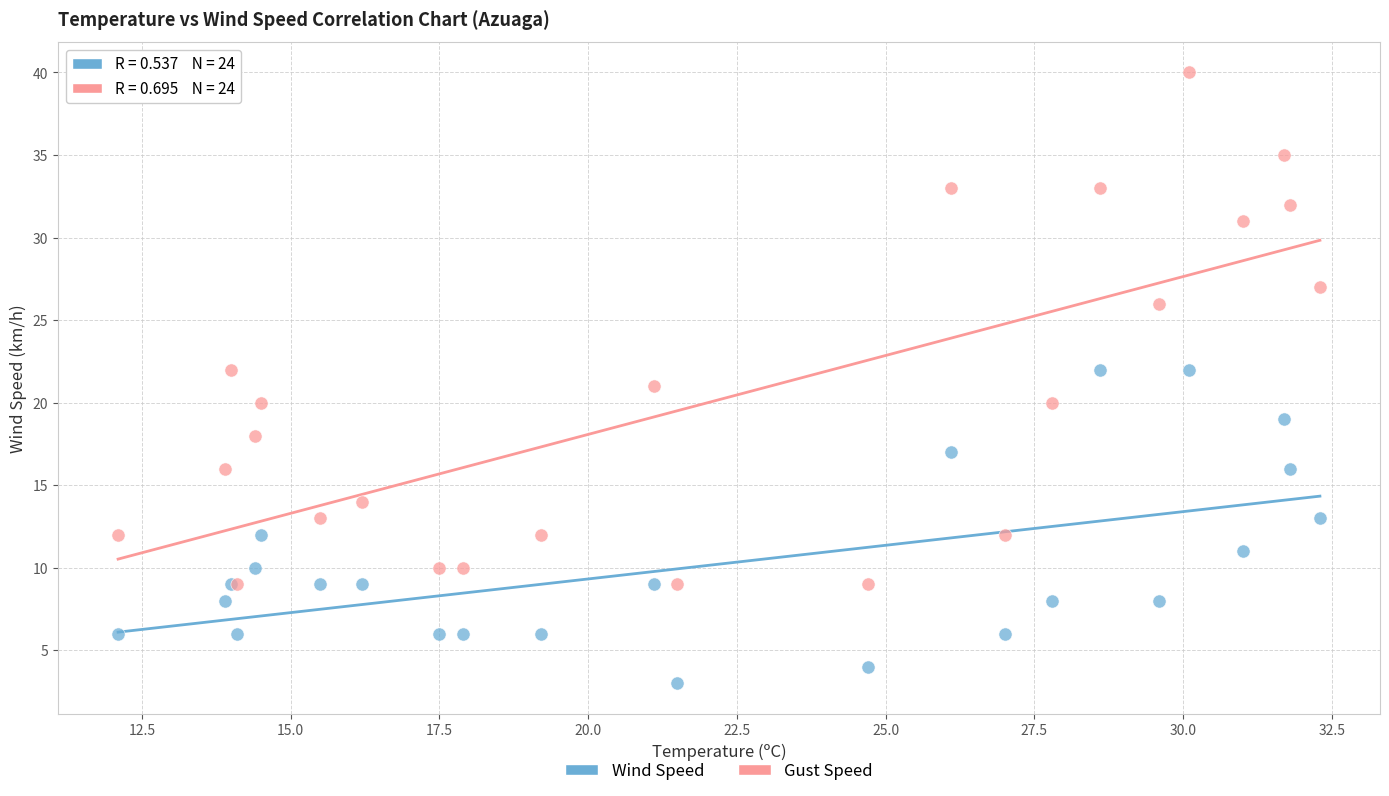

Which series contains the lowest Y value?

Wind Speed